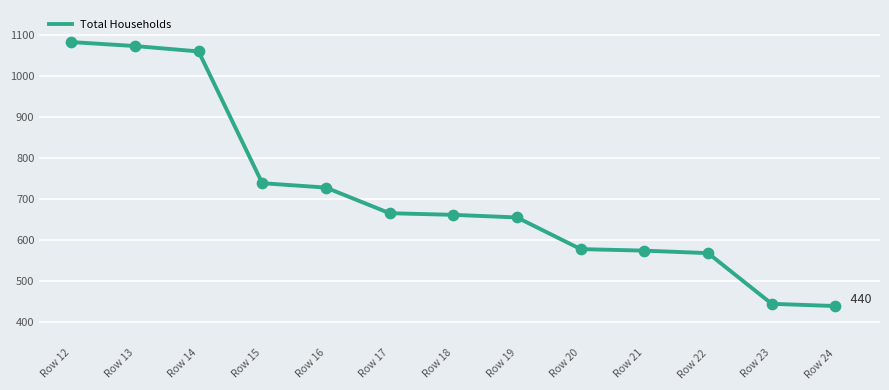

What is the change in value from Row 16 to Row 20?

-149.6